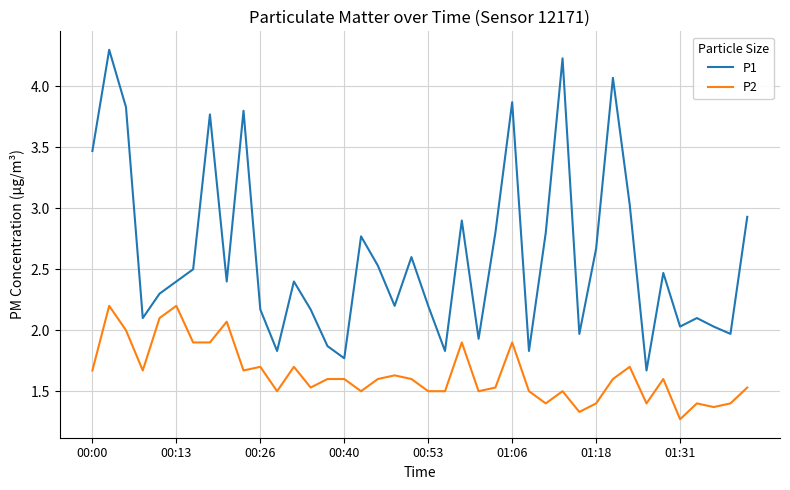

True or false: P2 and P1 intersect in this chart.

False